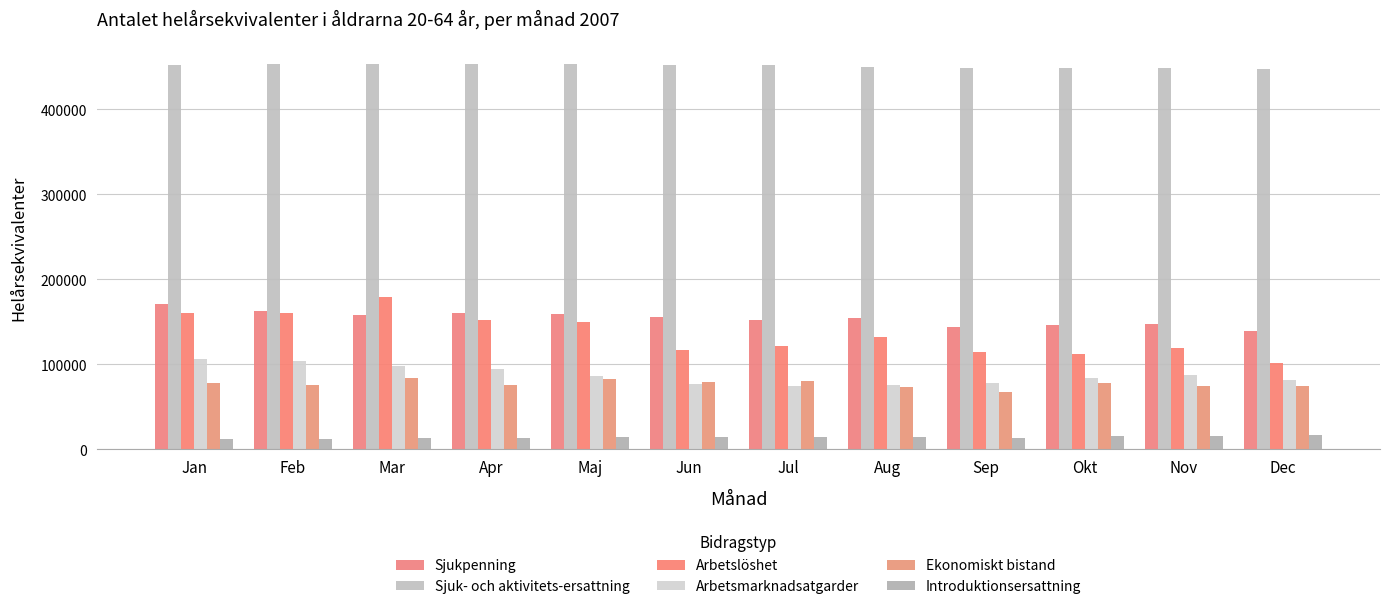

How many bars are there in total?

72